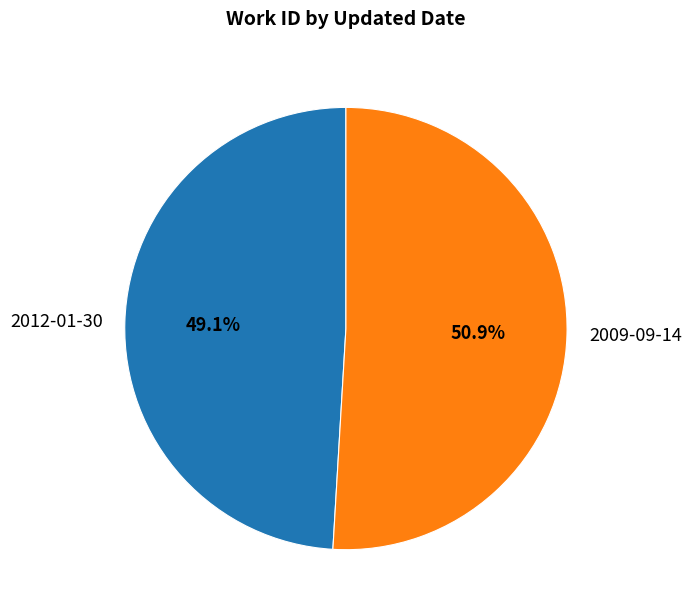

How many slices are in this pie chart?

2